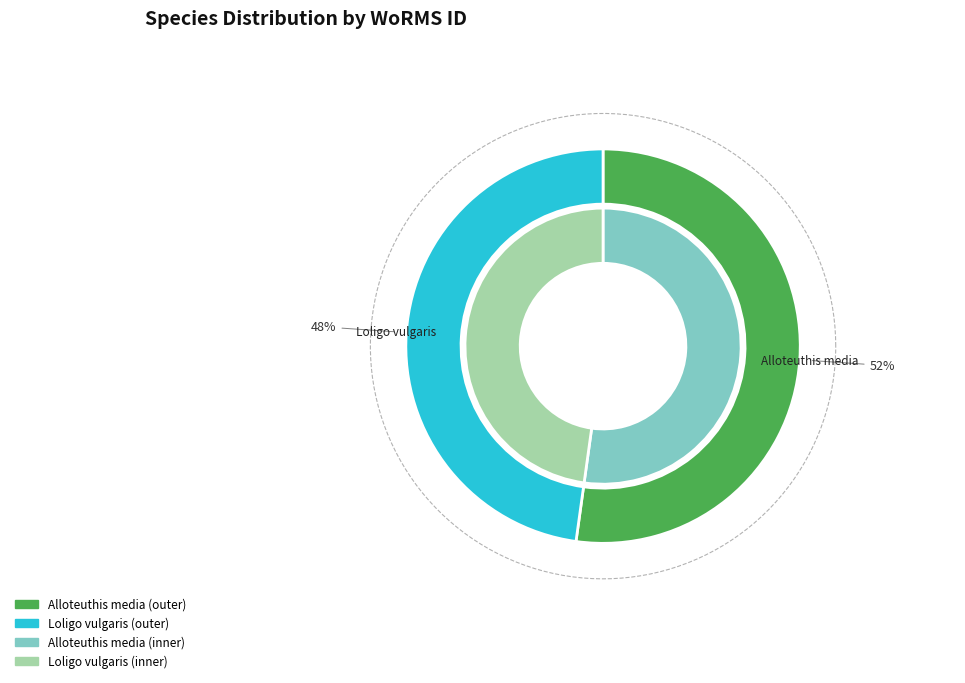

What portion of the pie excludes Alloteuthis media?

47.8%